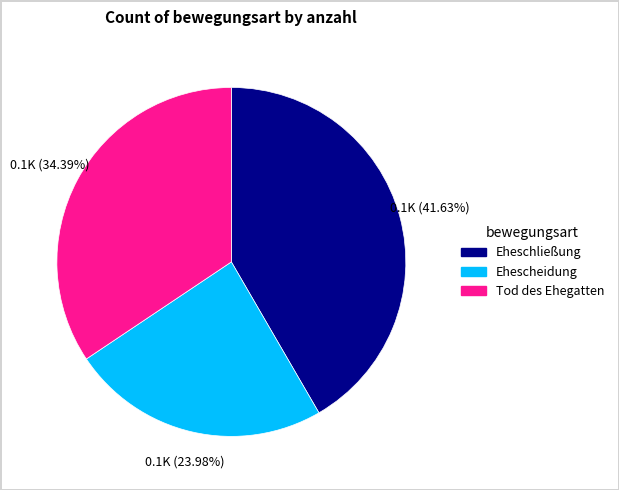

Which slice is the smallest?

Ehescheidung